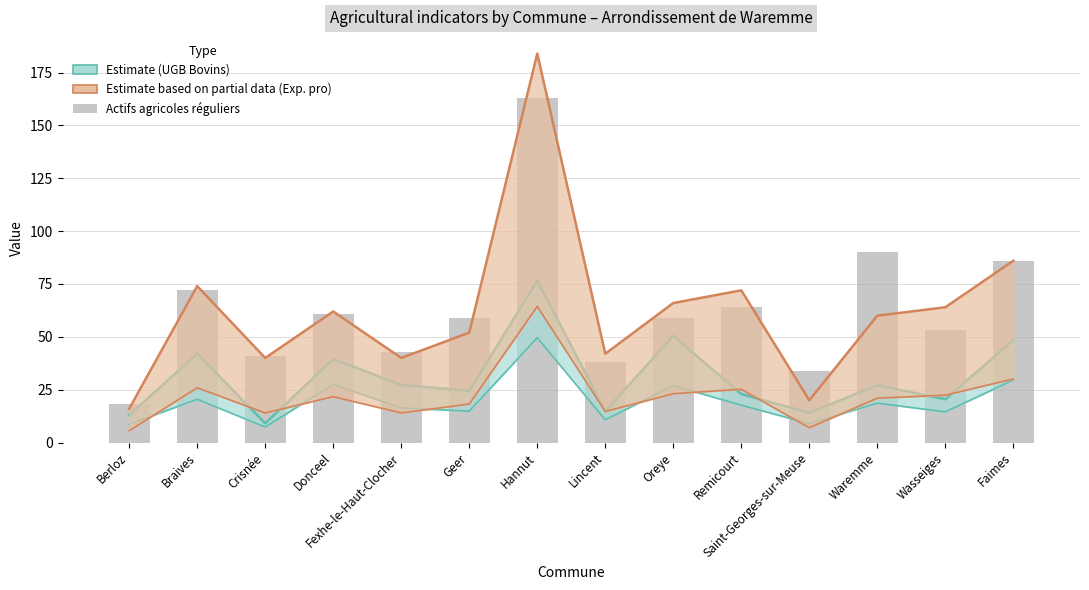

What is the minimum value for UGB Bovins (lower)?

7.3